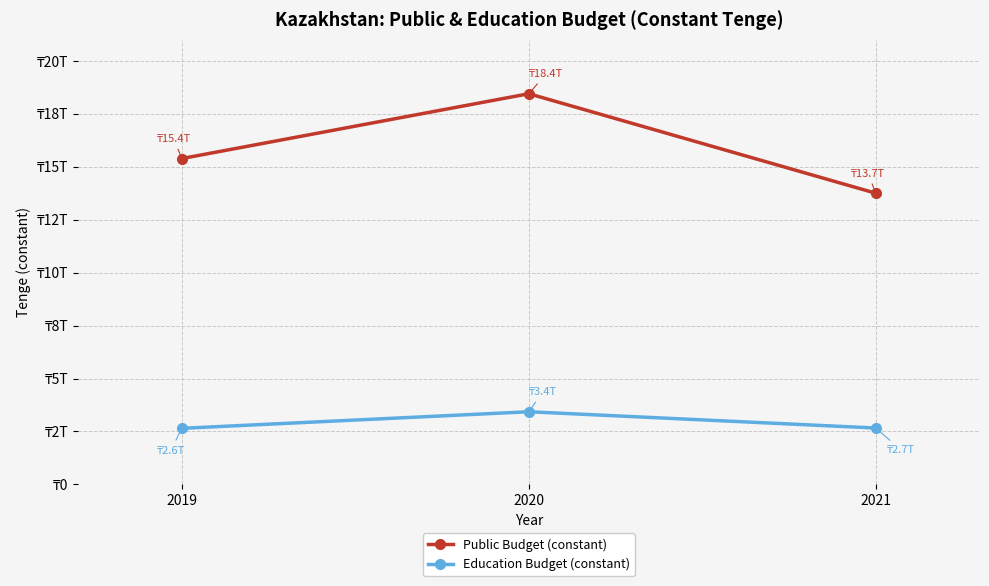

What is the greatest value displayed?

18445925000000